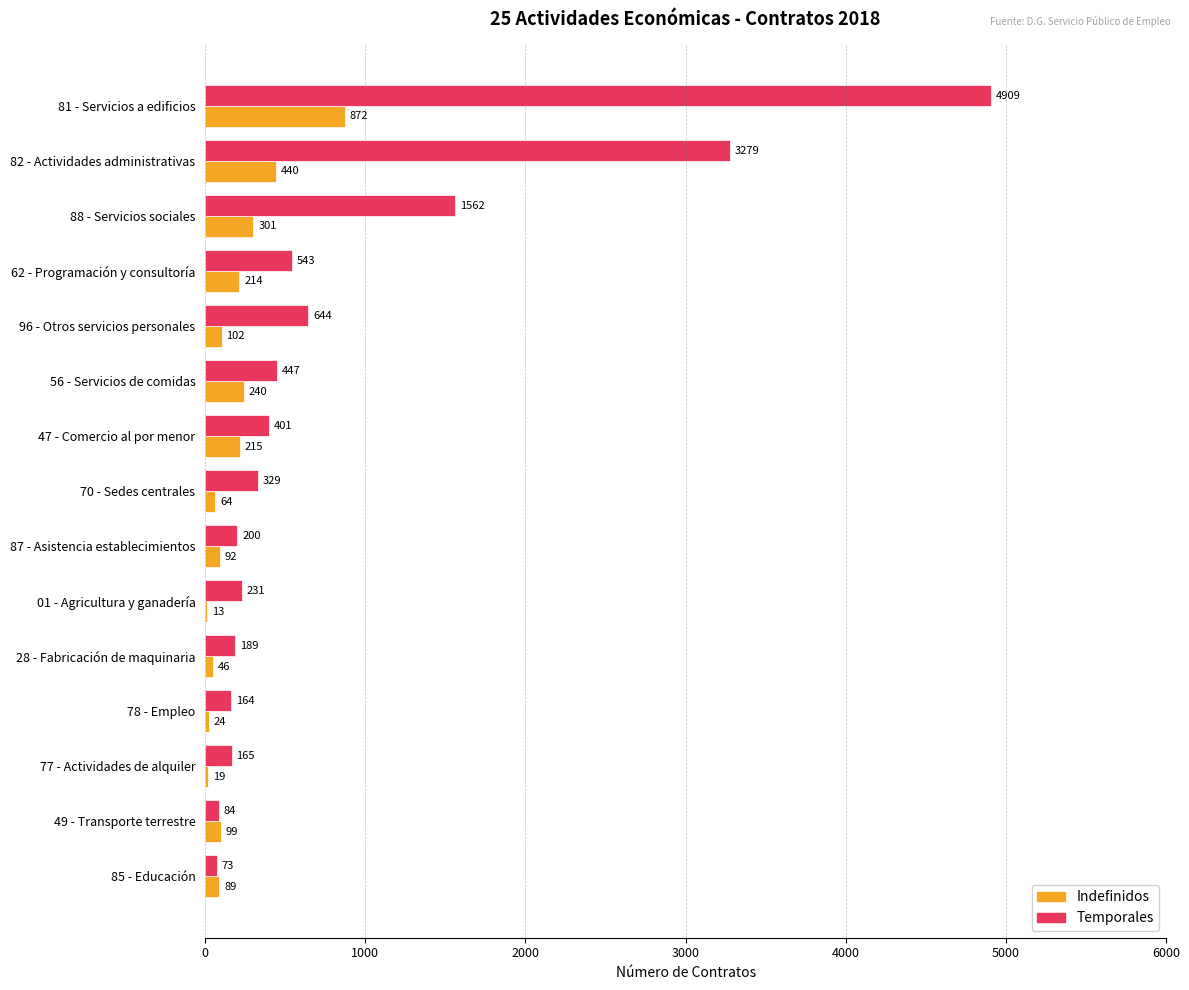

Which series has the widest spread of values?

Temporales